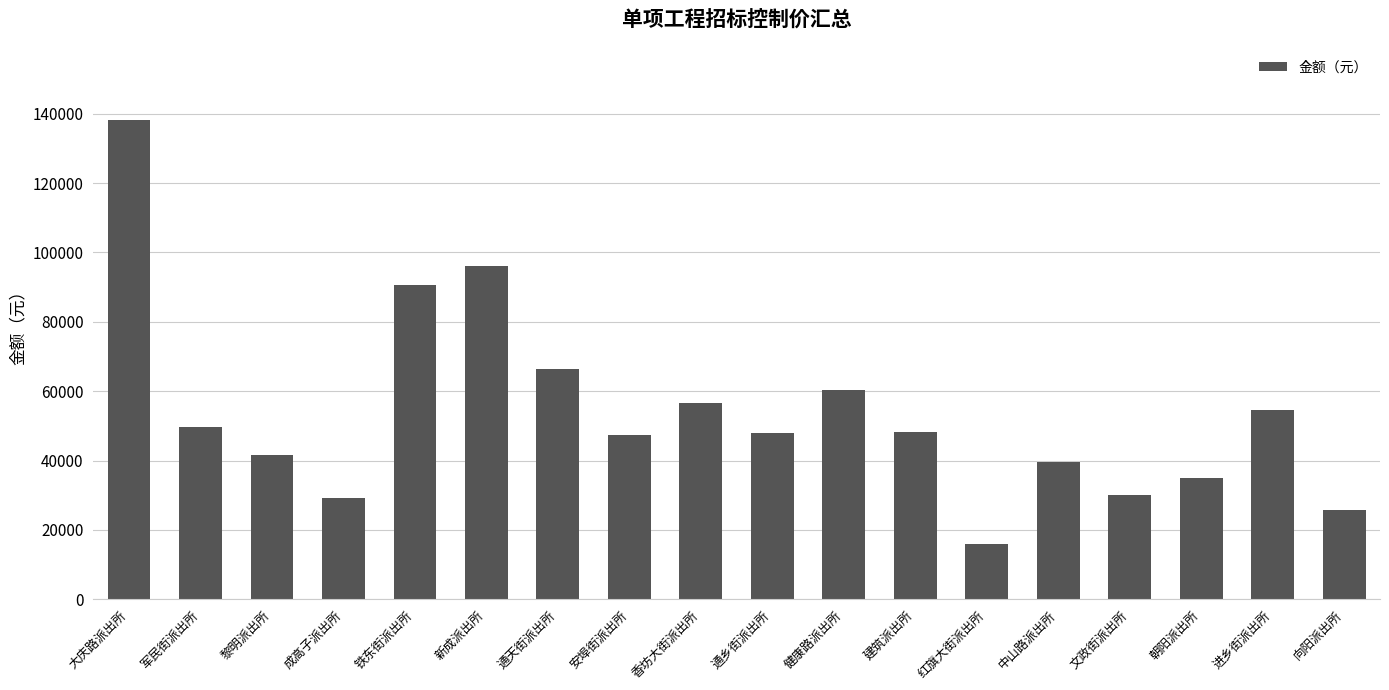

At which category does the chart reach its minimum across all series?

红旗大街派出所